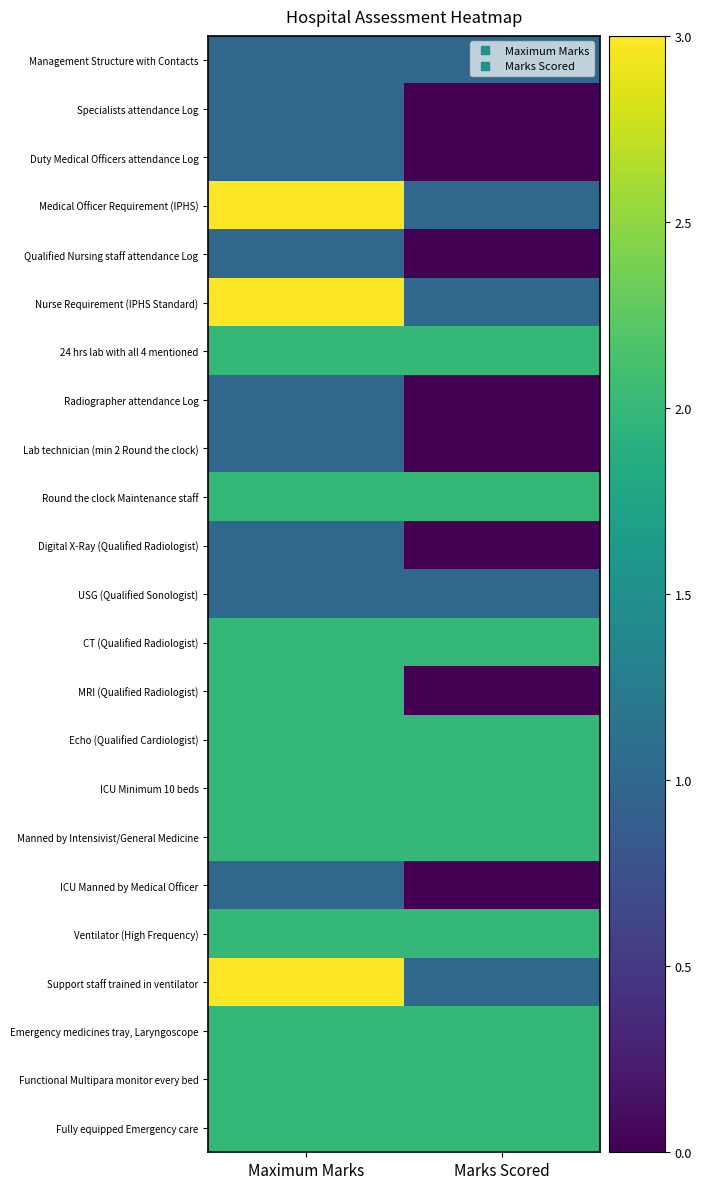

Reading left to right, transcribe all the data shown in this chart.

Management Structure with Contacts: Maximum Marks=1	Marks Scored=1
Specialists attendance Log: Maximum Marks=1	Marks Scored=0
Duty Medical Officers attendance Log: Maximum Marks=1	Marks Scored=0
Medical Officer Requirement (IPHS): Maximum Marks=3	Marks Scored=1
Qualified Nursing staff attendance Log: Maximum Marks=1	Marks Scored=0
Nurse Requirement (IPHS Standard): Maximum Marks=3	Marks Scored=1
24 hrs lab with all 4 mentioned: Maximum Marks=2	Marks Scored=2
Radiographer attendance Log: Maximum Marks=1	Marks Scored=0
Lab technician (min 2 Round the clock): Maximum Marks=1	Marks Scored=0
Round the clock Maintenance staff: Maximum Marks=2	Marks Scored=2
Digital X-Ray (Qualified Radiologist): Maximum Marks=1	Marks Scored=0
USG (Qualified Sonologist): Maximum Marks=1	Marks Scored=1
CT (Qualified Radiologist): Maximum Marks=2	Marks Scored=2
MRI (Qualified Radiologist): Maximum Marks=2	Marks Scored=0
Echo (Qualified Cardiologist): Maximum Marks=2	Marks Scored=2
ICU Minimum 10 beds: Maximum Marks=2	Marks Scored=2
Manned by Intensivist/General Medicine: Maximum Marks=2	Marks Scored=2
ICU Manned by Medical Officer: Maximum Marks=1	Marks Scored=0
Ventilator (High Frequency): Maximum Marks=2	Marks Scored=2
Support staff trained in ventilator: Maximum Marks=3	Marks Scored=1
Emergency medicines tray, Laryngoscope: Maximum Marks=2	Marks Scored=2
Functional Multipara monitor every bed: Maximum Marks=2	Marks Scored=2
Fully equipped Emergency care: Maximum Marks=2	Marks Scored=2